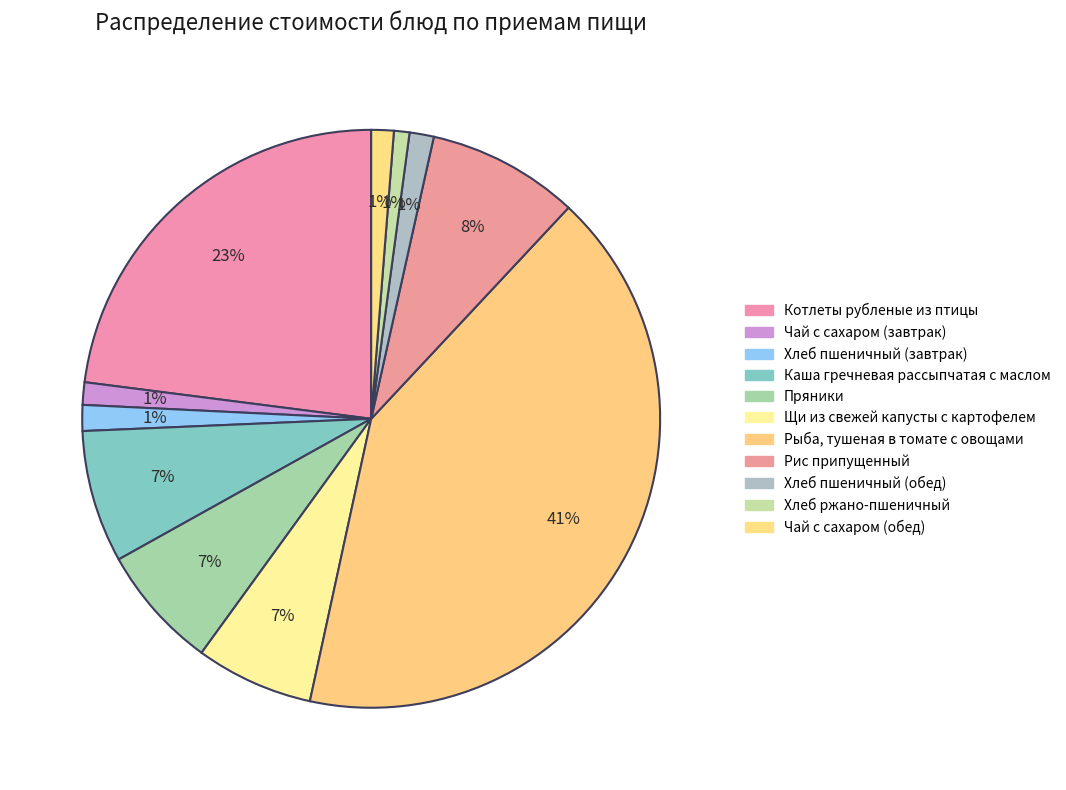

How many slices are in this pie chart?

11